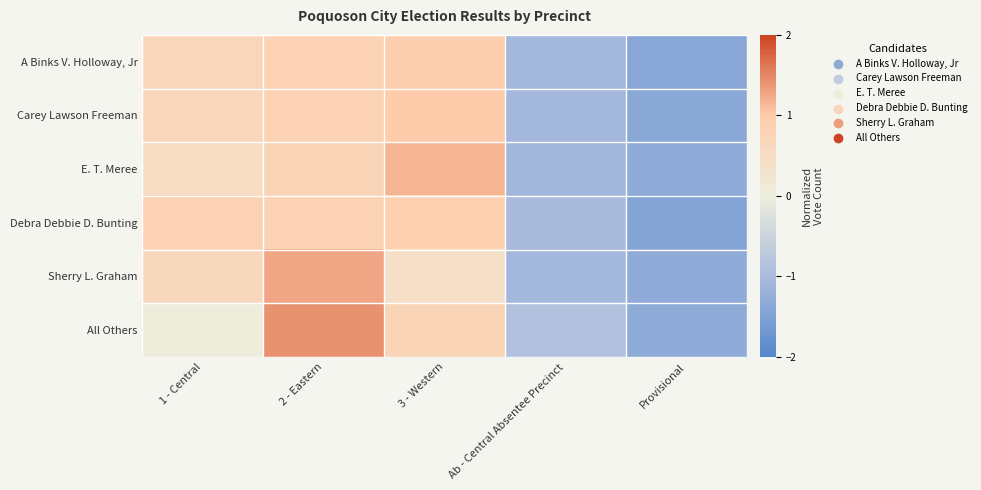

What is the difference between the highest and lowest values at Ab - Central Absentee Precinct?

0.2